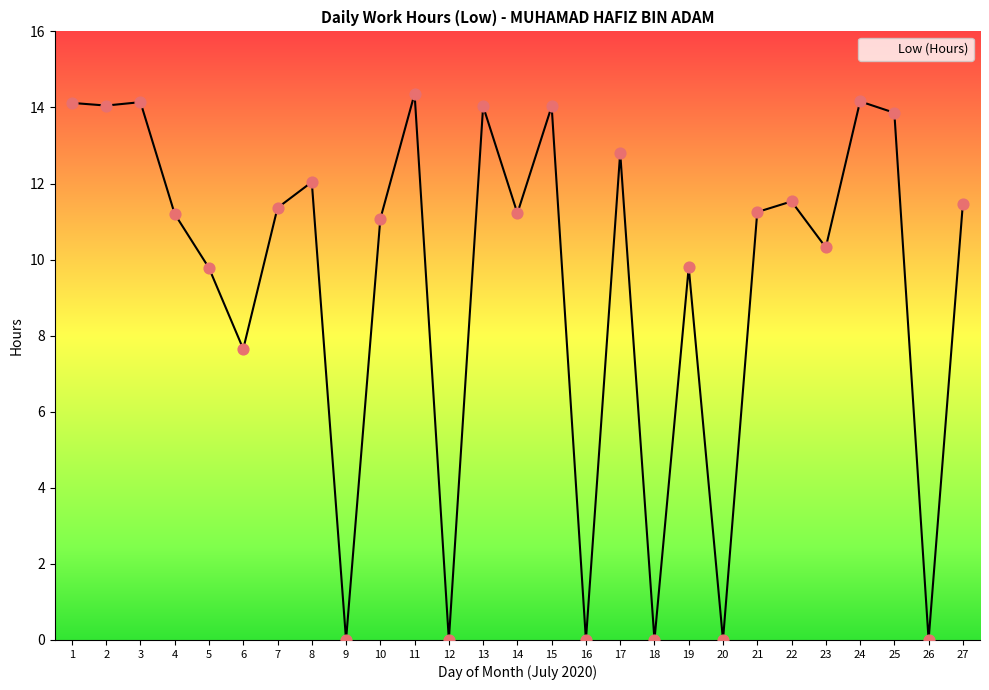

What is the change in value from 17 to 19?

-3.0